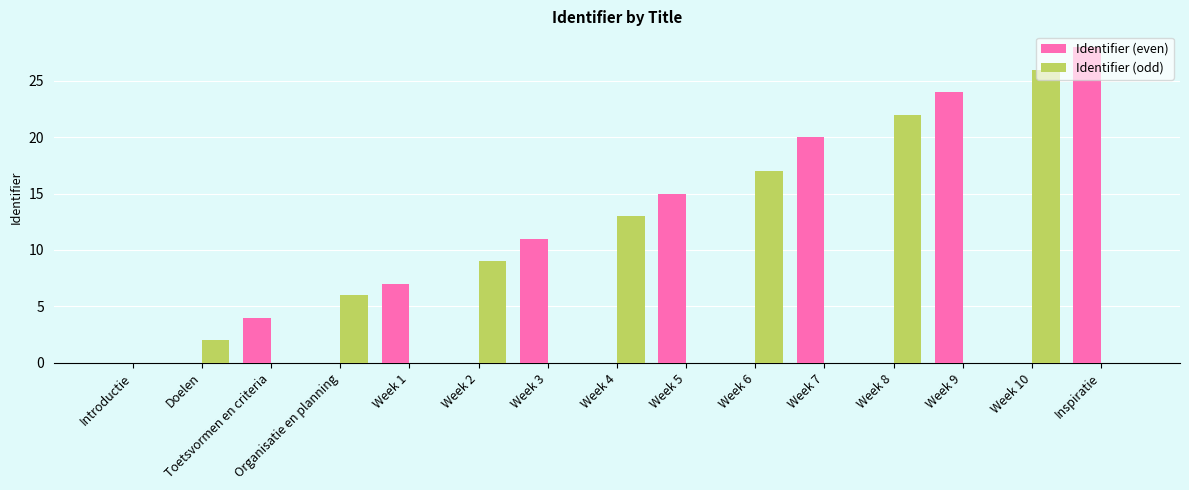

At which category is the sum across all series the highest?

Inspiratie